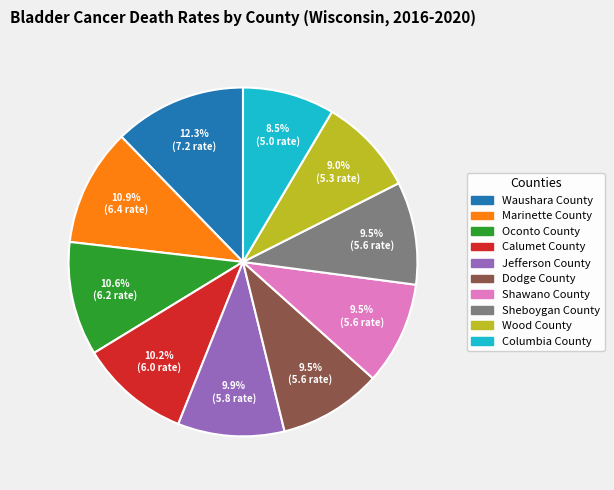

Is there a majority slice in this chart?

No